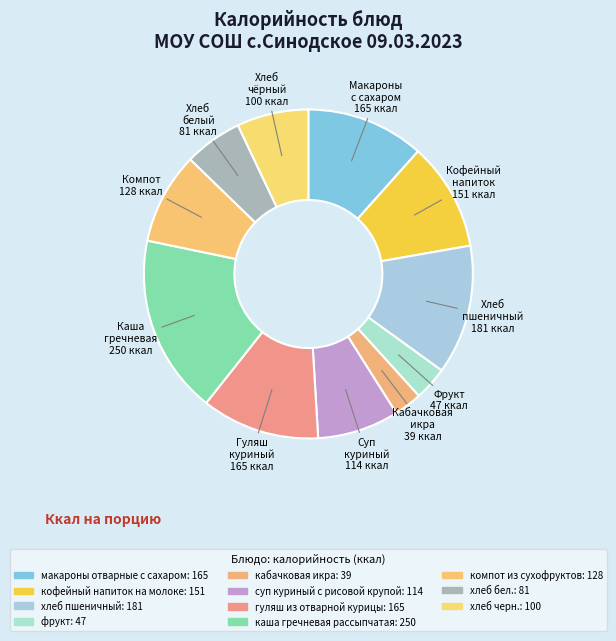

Is the sum of кабачковая икра and компот из сухофруктов greater than half?

No